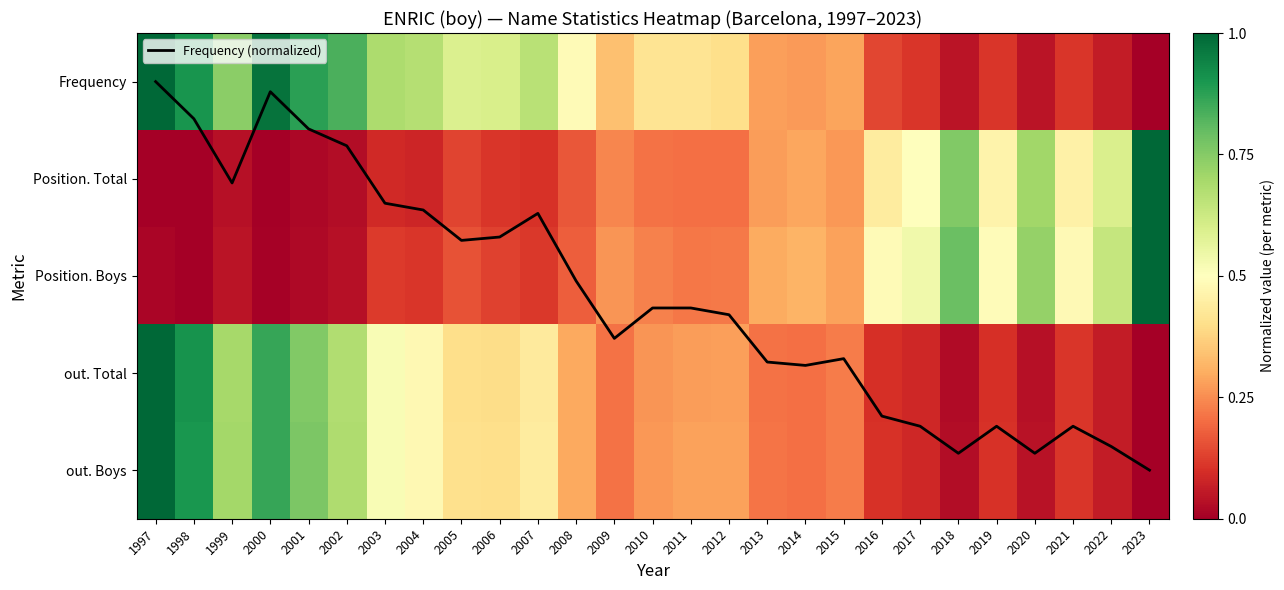

Rank the series by their maximum value, from lowest to highest.

Frequency, Position. Total, Position. Boys, out. Total, out. Boys, Frequency (normalized)